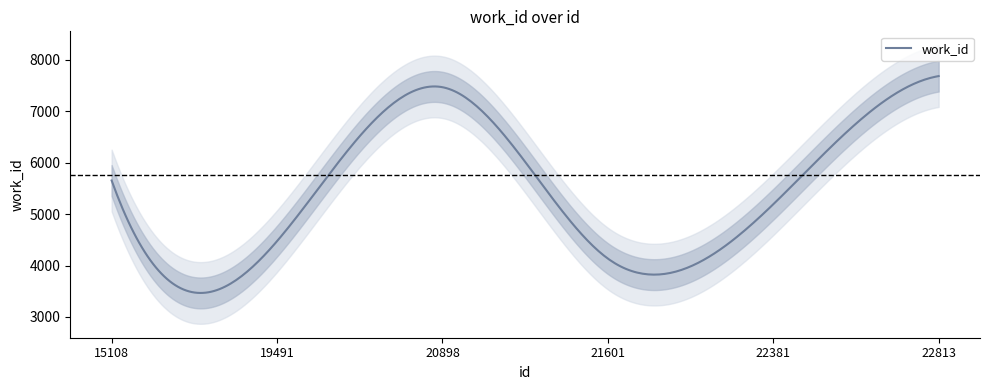

What is the value of the 5th point from the left?

5192